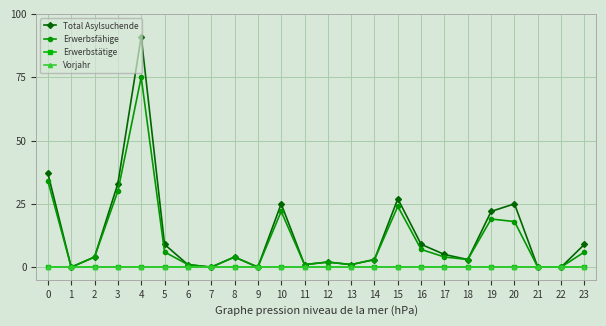

What is the total value across all series at 3?

63